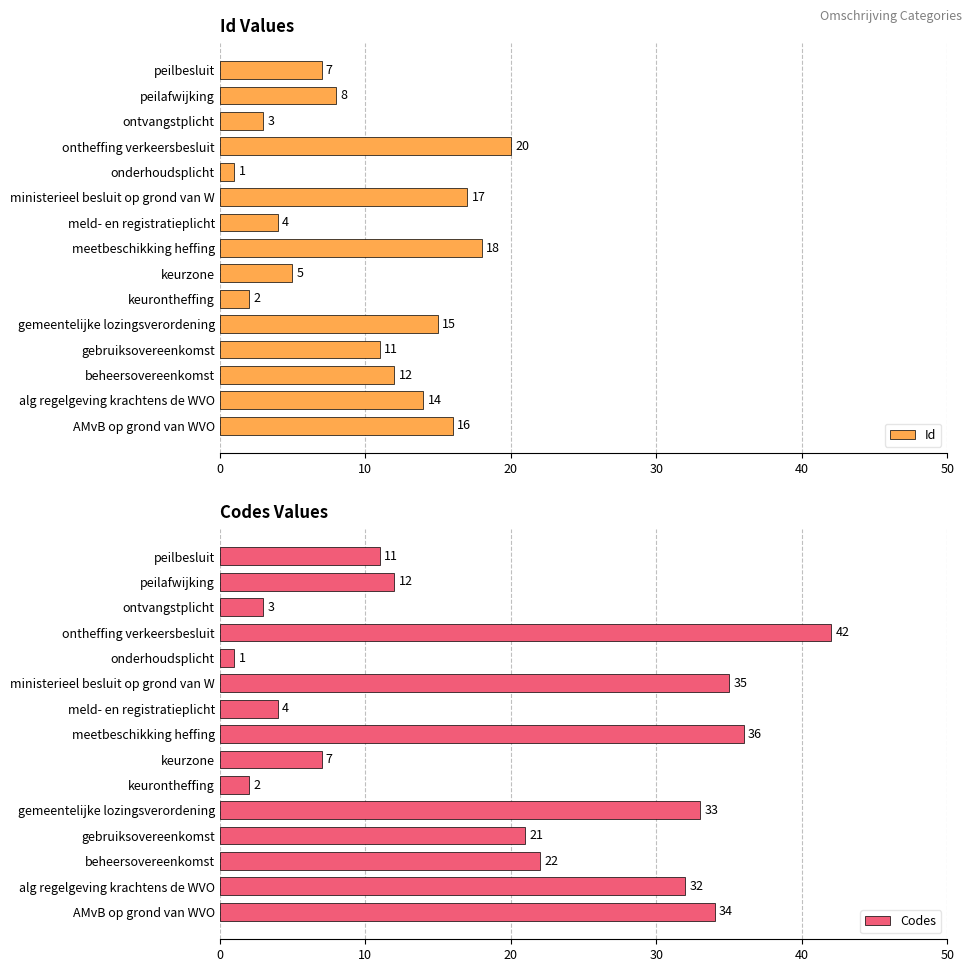

Which series has the widest spread of values?

Codes